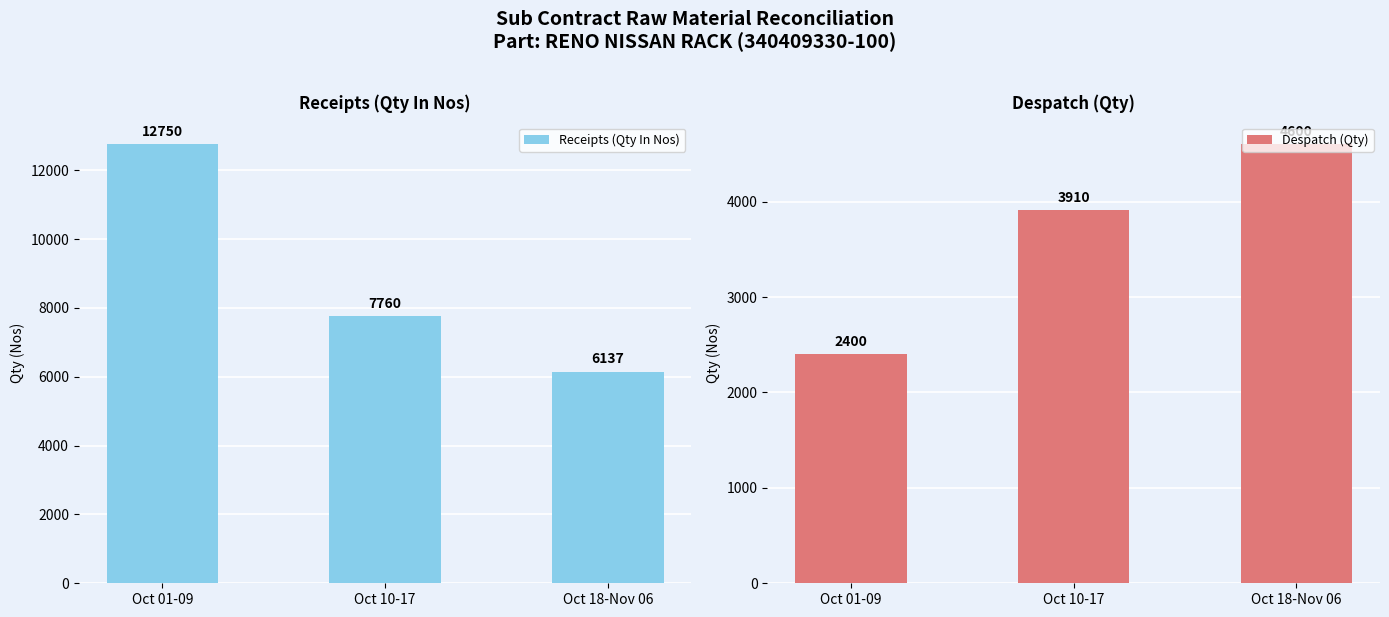

What are all the series names shown in the legend?

Receipts (Qty In Nos), Despatch (Qty)